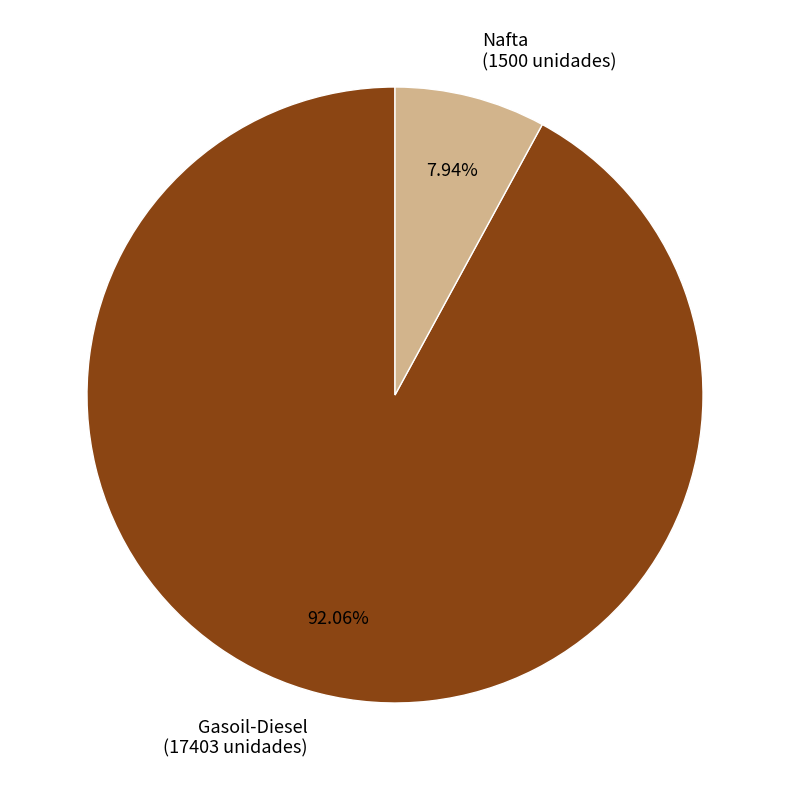

Combined, what portion of the pie is Nafta and Gasoil-Diesel?

100.0%